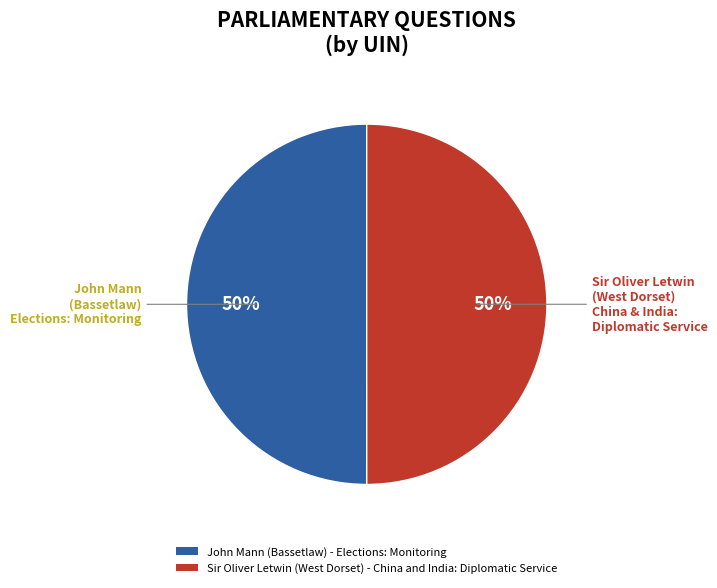

To the nearest percent, what portion does John Mann (Bassetlaw) - Elections: Monitoring represent?

50%